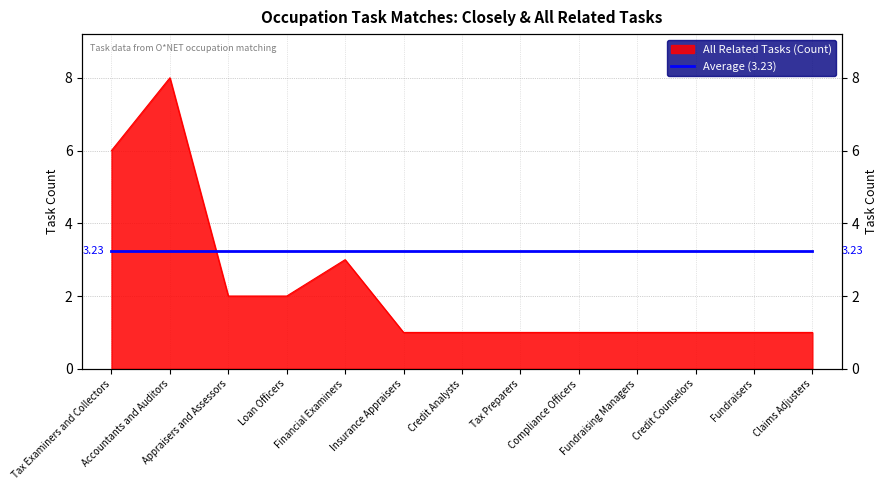

How many values exceed 1?

5